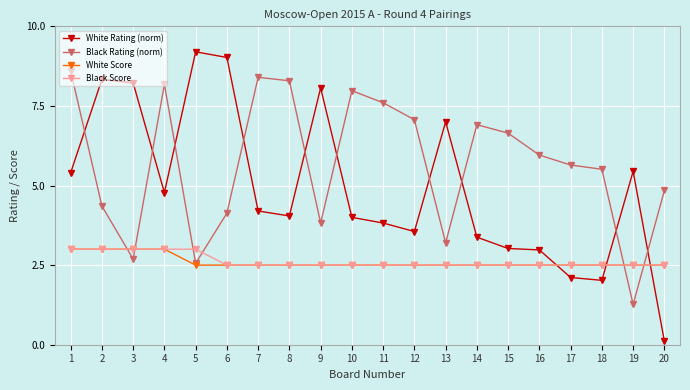

Does the chart have visible grid lines?

Yes